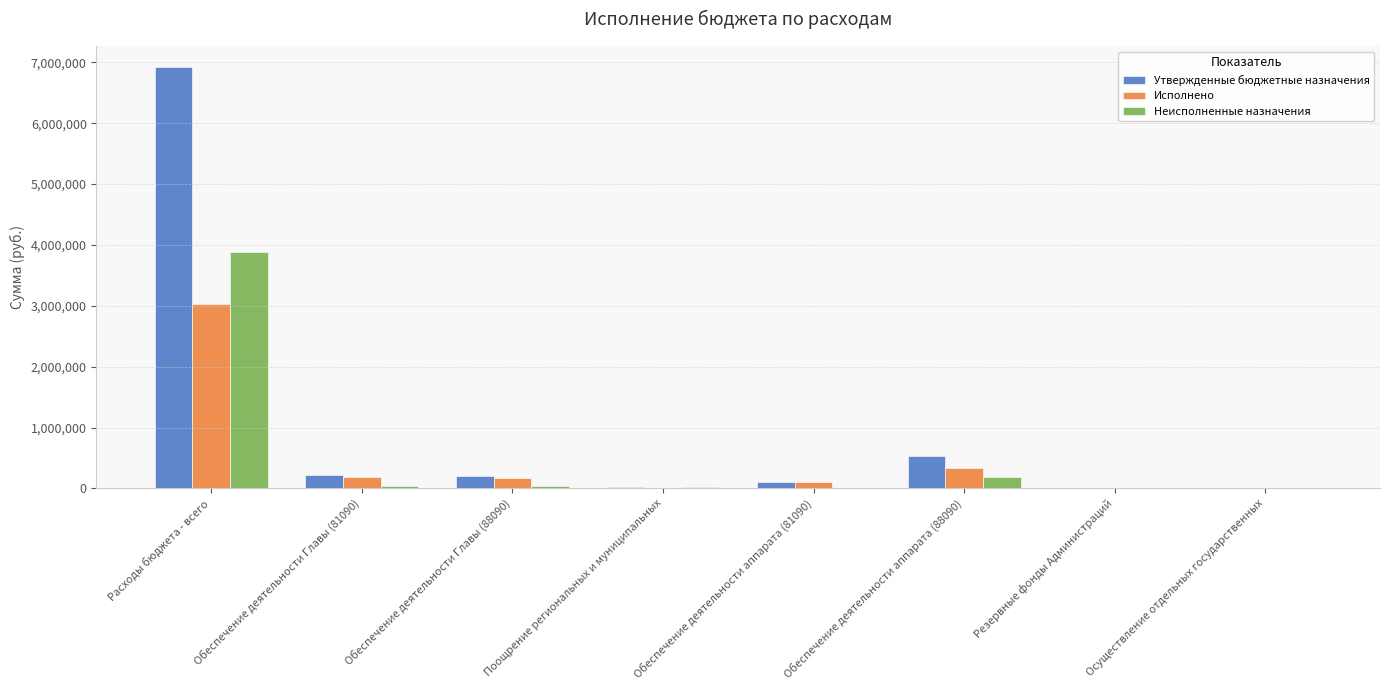

What is the maximum value shown in the chart?

6922466.3